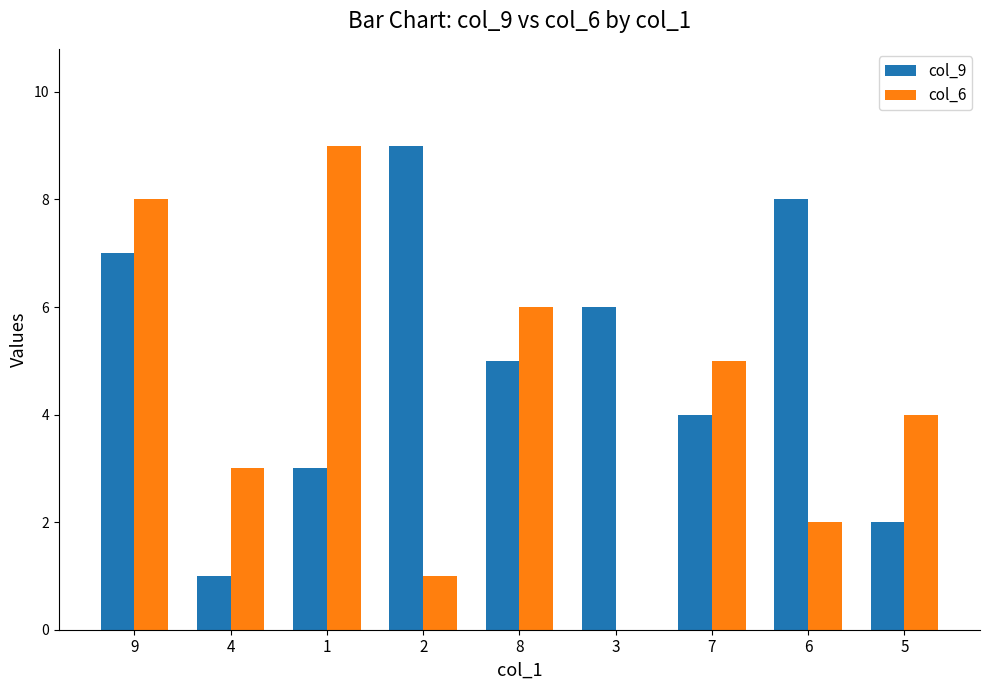

How many data points does each series have?

9